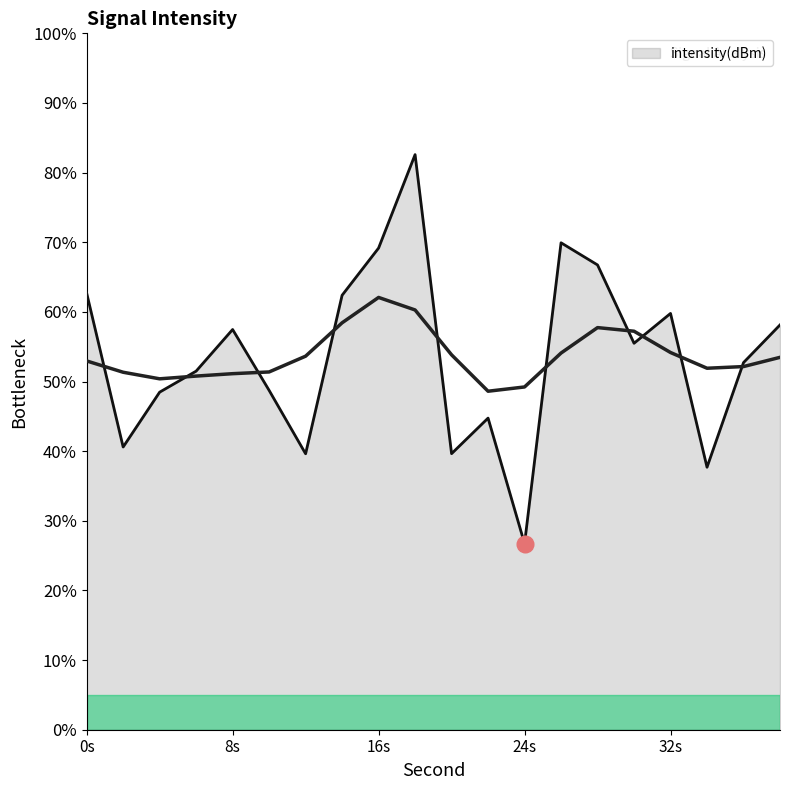

Does the chart display data point markers on the line(s)?

No